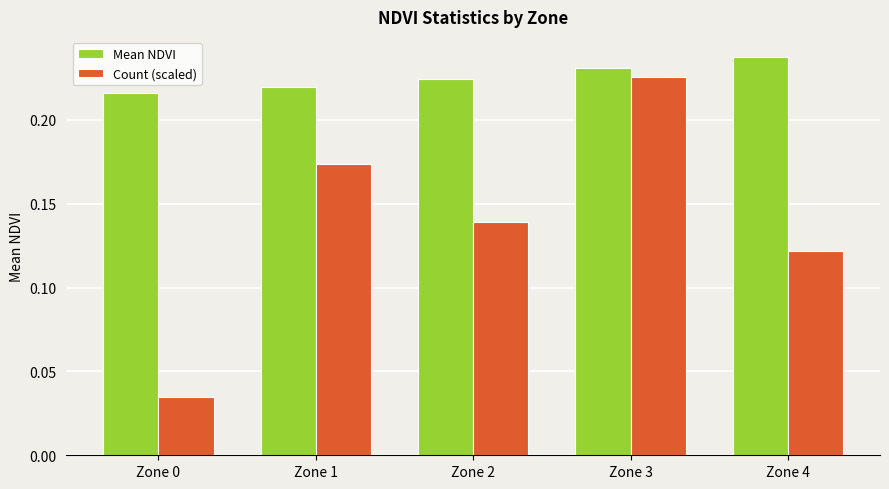

At which category does the chart reach its peak across all series?

Zone 4